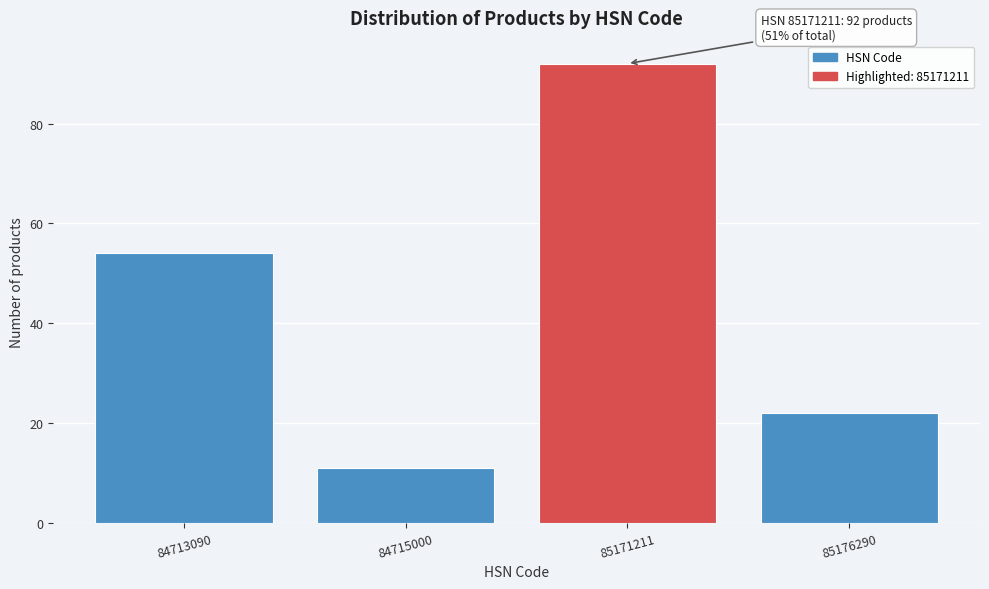

Reading left to right, list all the values displayed in this chart.

54	11	92	22